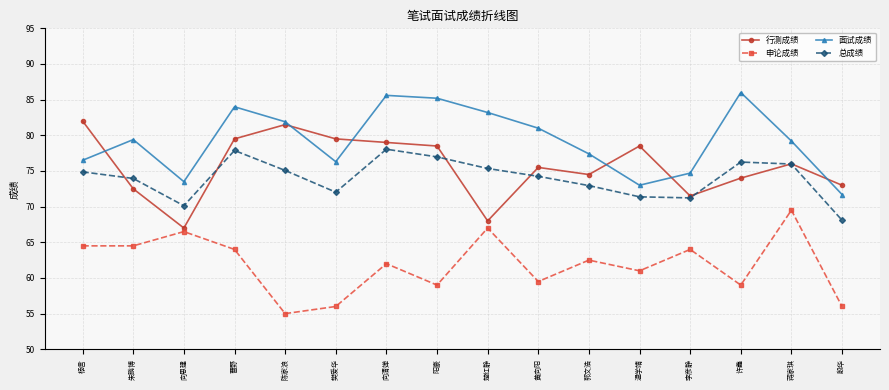

At how many categories does at least one series exceed 66?

16